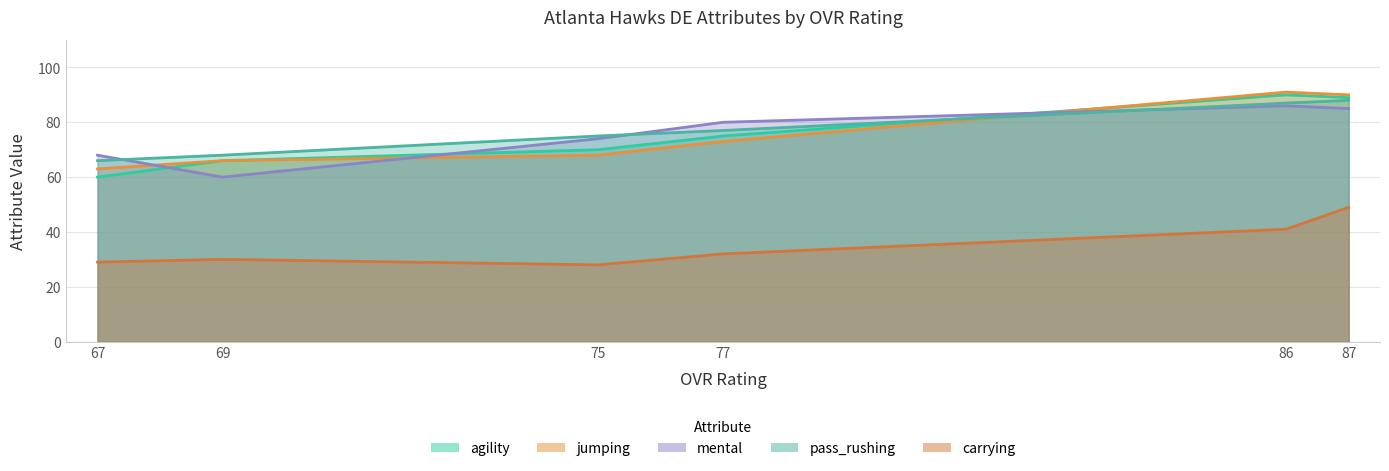

Between which two adjacent categories do pass_rushing and salary first intersect?

77 and 86